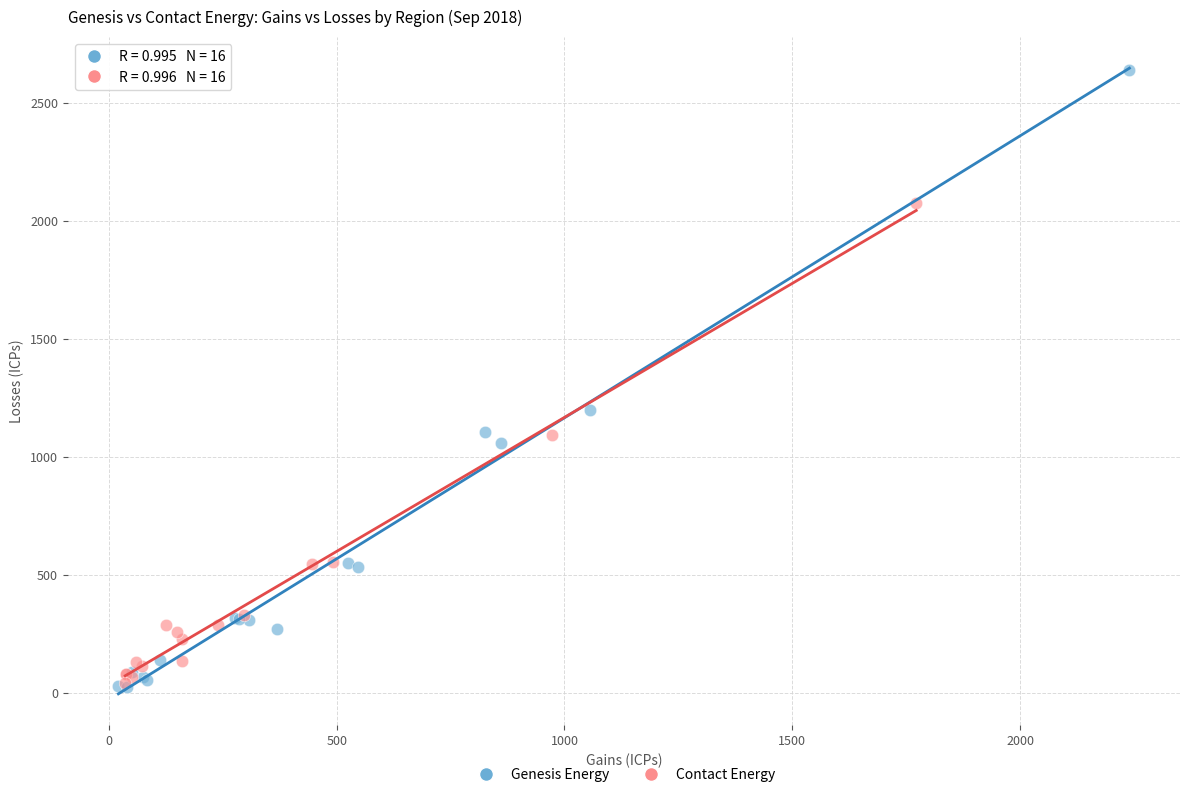

Which series contains the highest Y value?

Genesis Energy